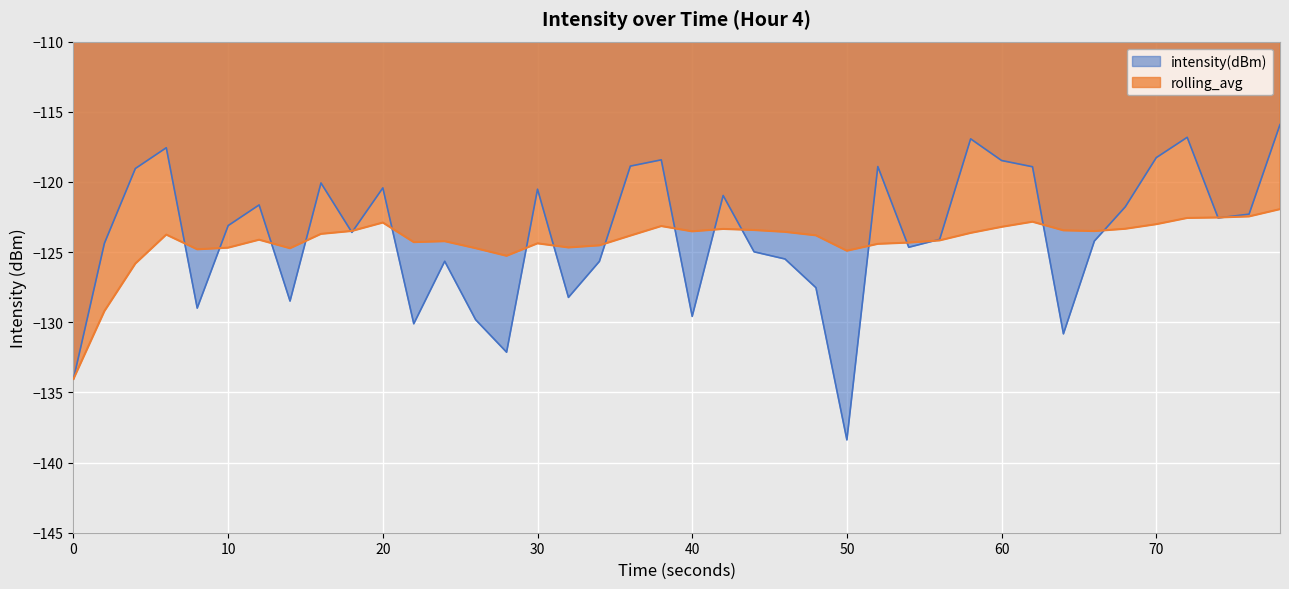

The intensity(dBm) series shows -183.5 at 20. True or false?

False